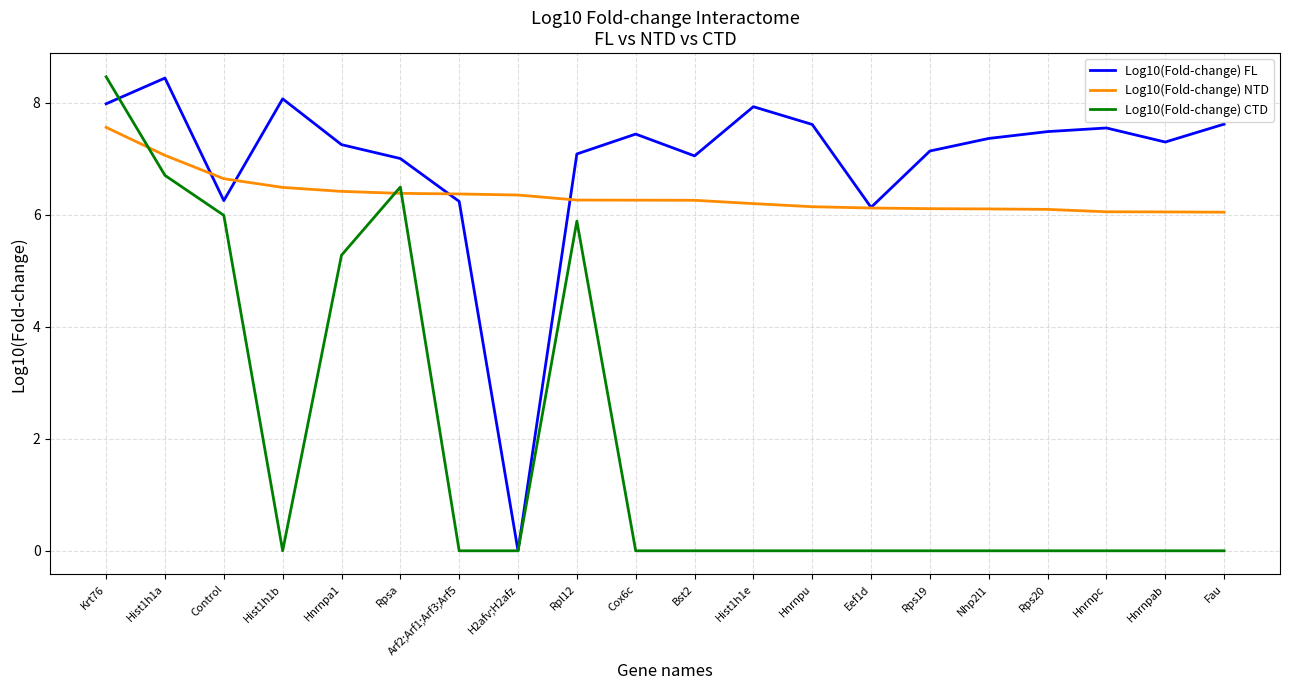

What is the maximum value for Log10(Fold-change) FL?

8.4